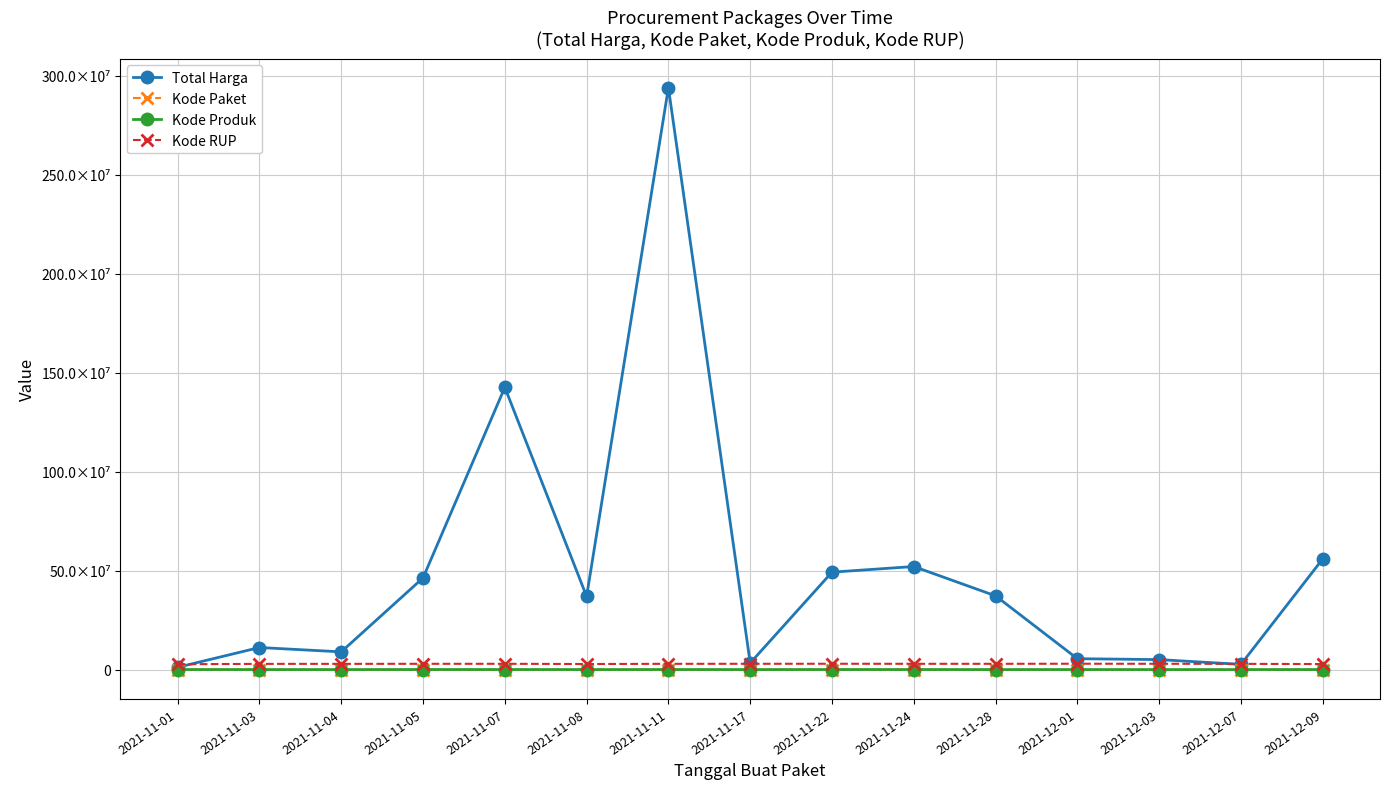

What is the highest value of the Total Harga series?

2938953240